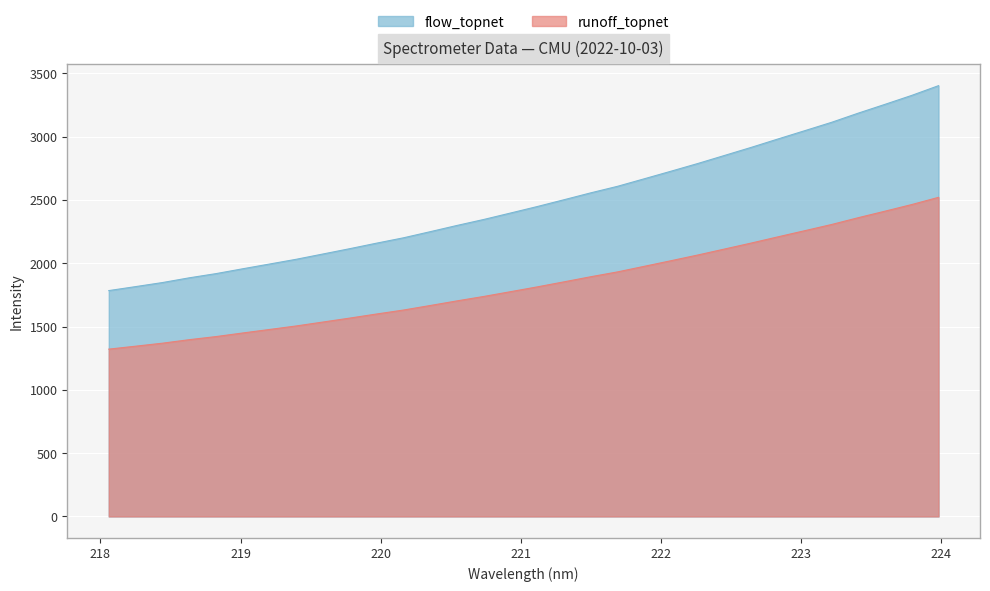

How many values exceed 2447?

16